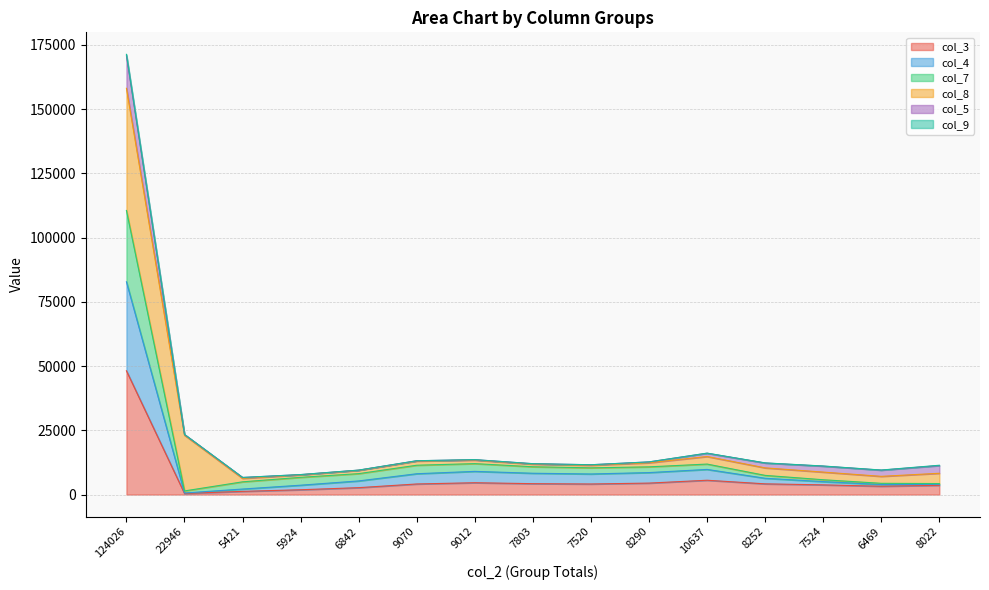

True or false: col_4 has a value of 17870 at 9012.

False